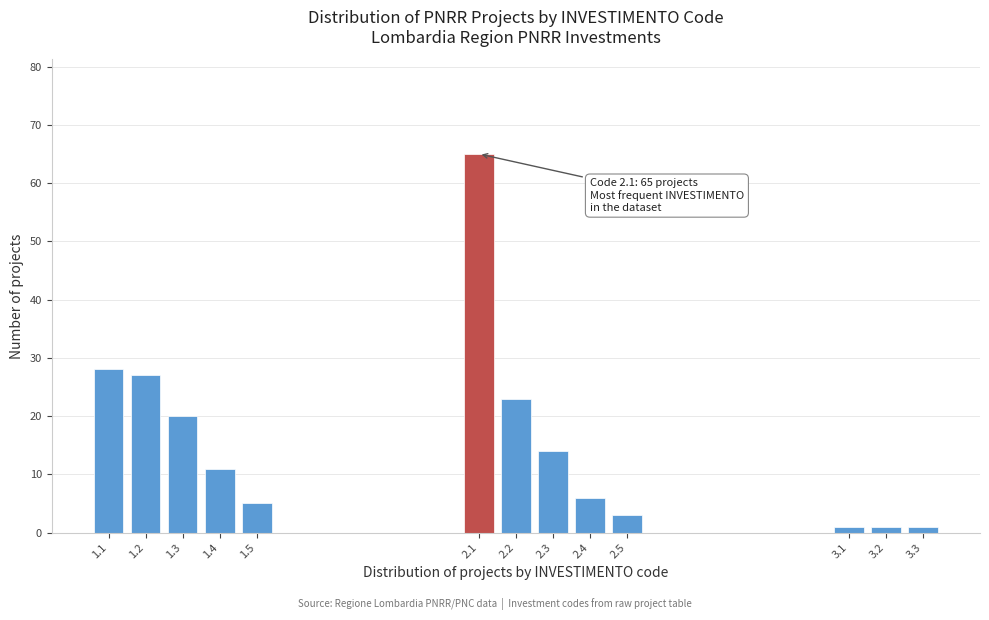

Reading left to right, list all the values displayed in this chart.

1.1=28	1.2=27	1.3=20	1.4=11	1.5=5	2.1=65	2.2=23	2.3=14	2.4=6	2.5=3	3.1=1	3.2=1	3.3=1